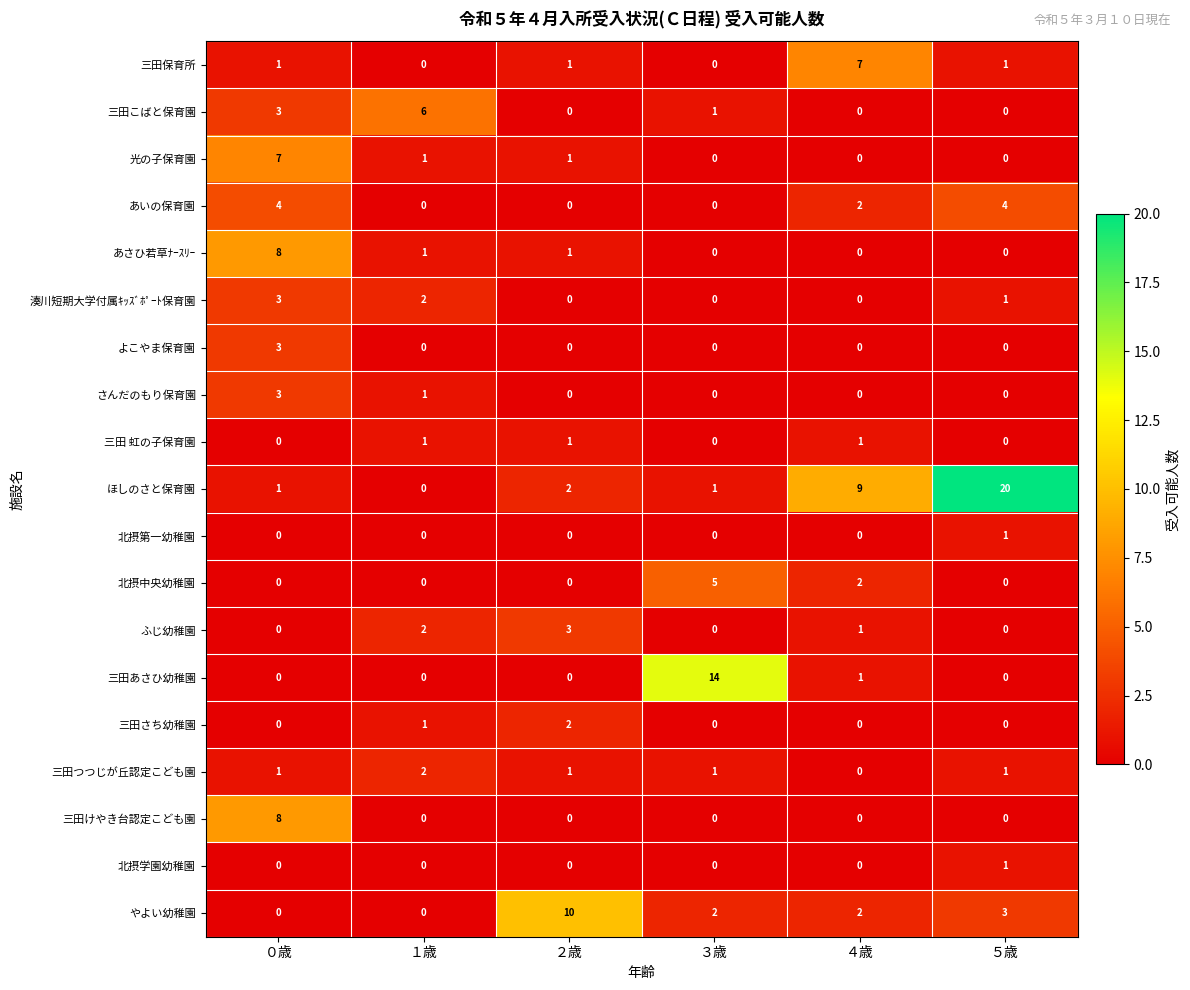

Which series has the largest range (max minus min)?

ほしのさと保育園